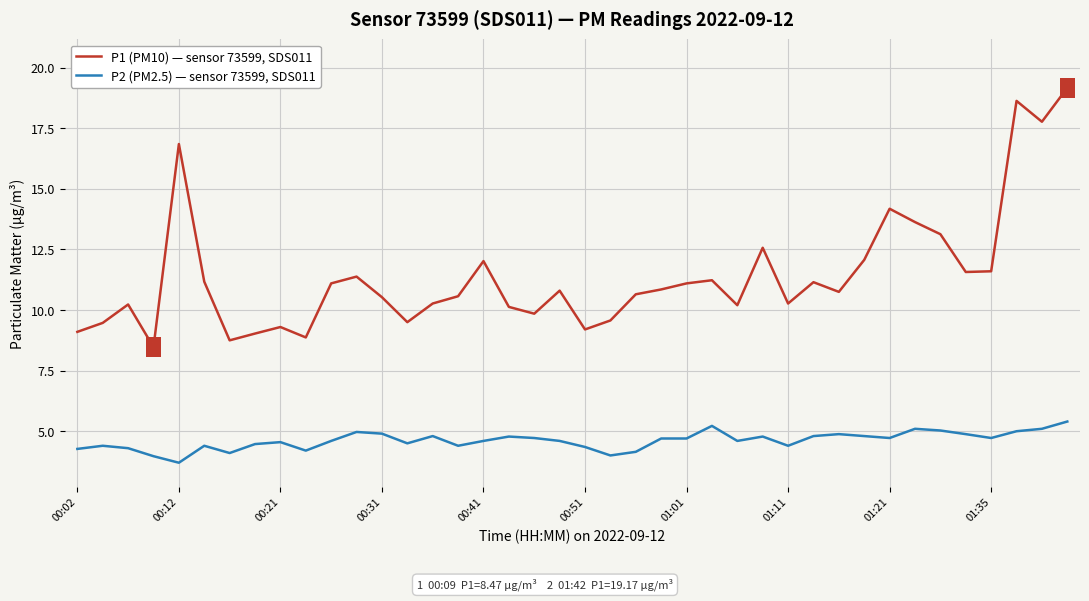

What is the maximum value shown in the chart?

19.2